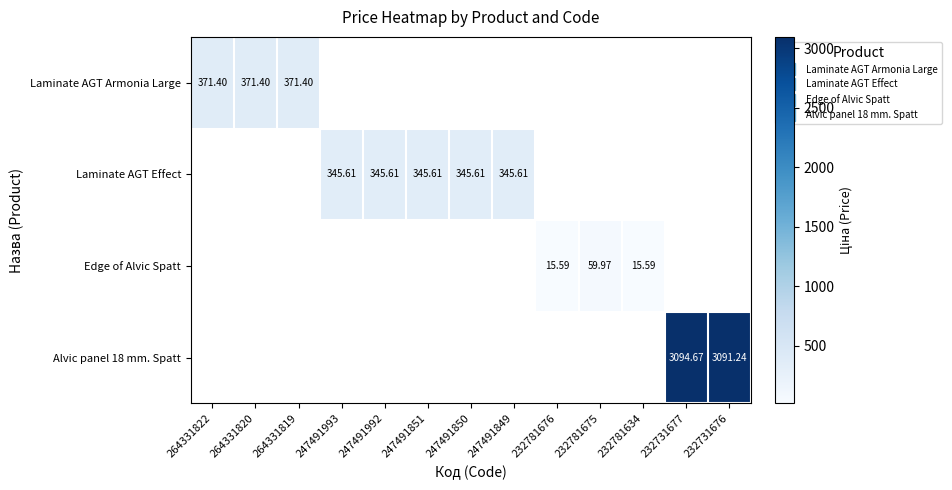

List the labels in order of Laminate AGT Effect value, largest first.

264331822, 264331820, 264331819, 247491993, 247491992, 247491851, 247491850, 247491849, 232781676, 232781675, 232781634, 232731677, 232731676